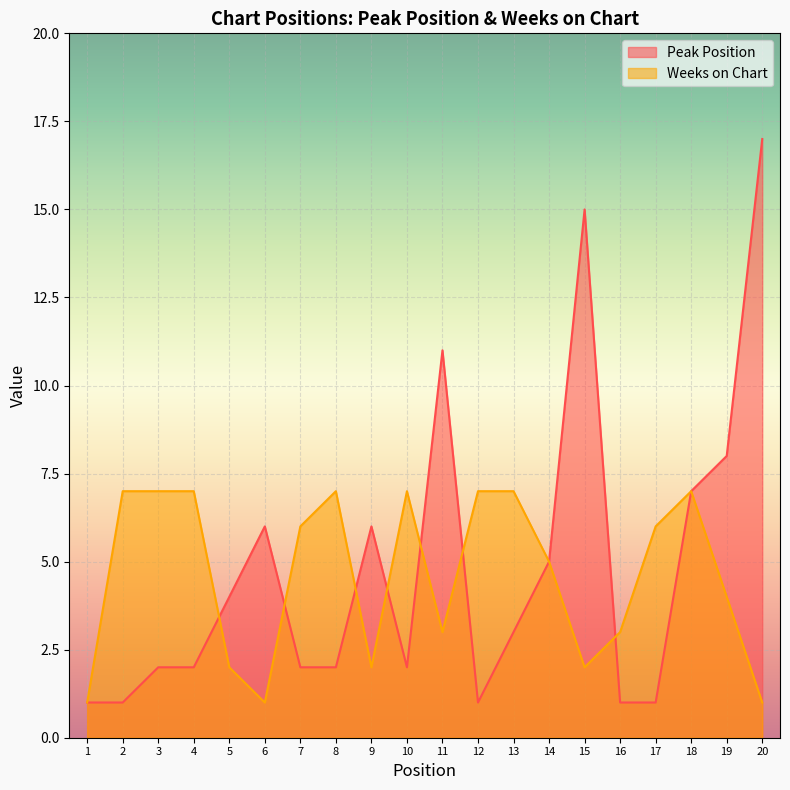

What is the difference between the maximum and minimum values in the Weeks on Chart series?

6